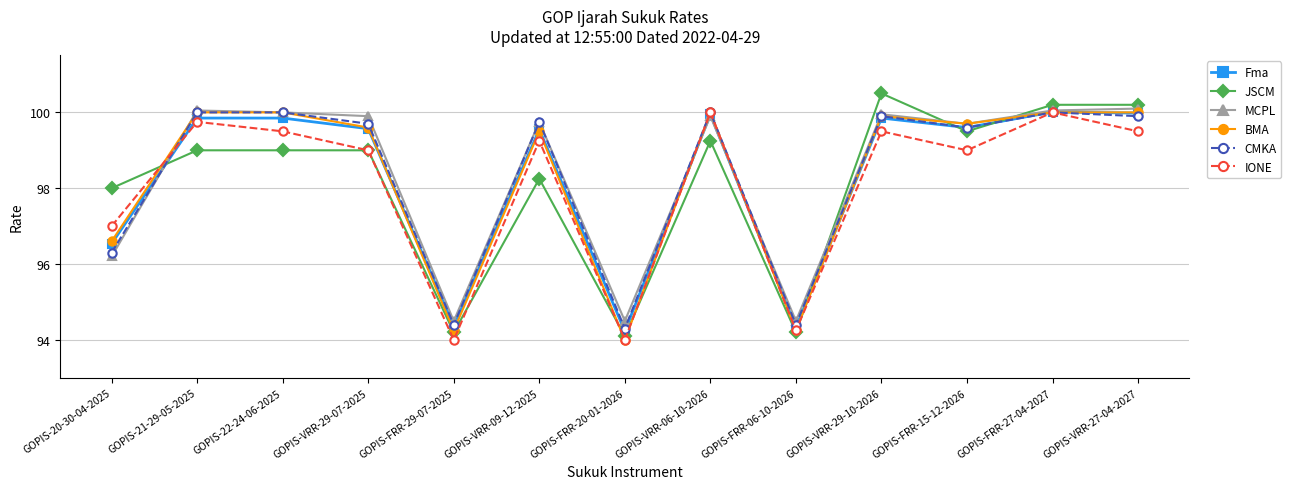

What is the difference between the maximum and minimum values in the MCPL series?

5.6